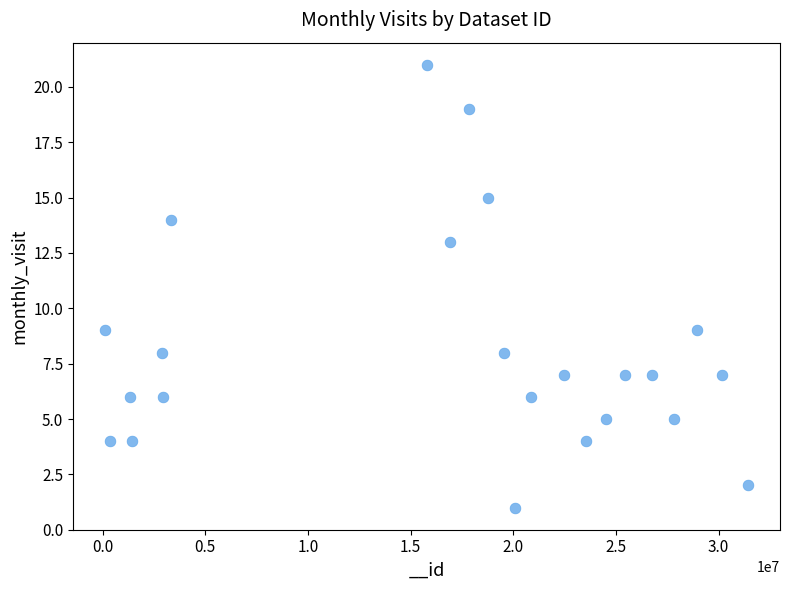

What is the range of Y values (max minus min)?

20